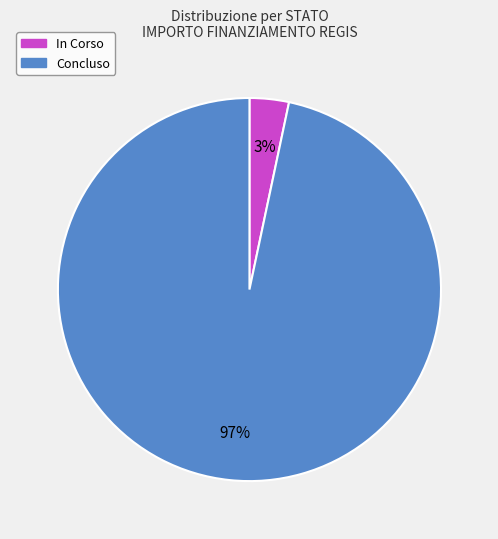

What is the majority slice?

Concluso